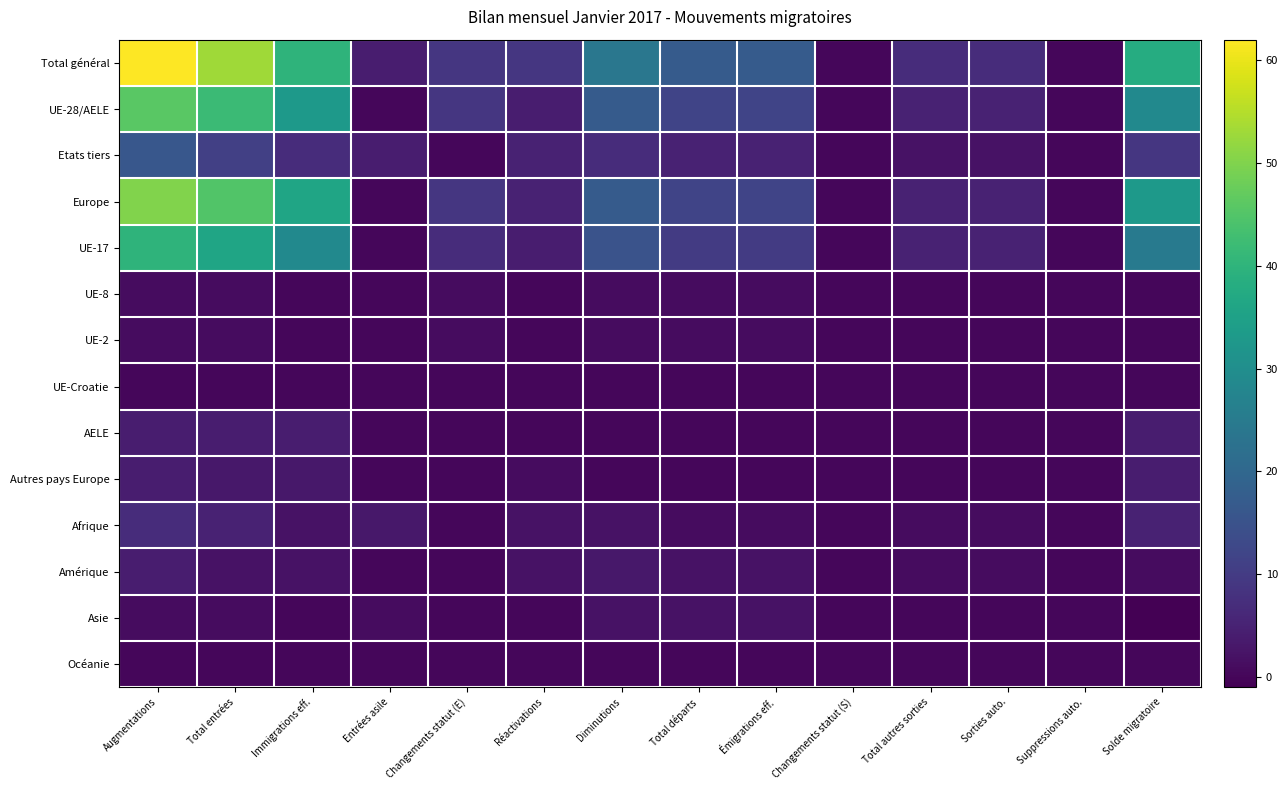

Which category has the highest value across all series?

Augmentations